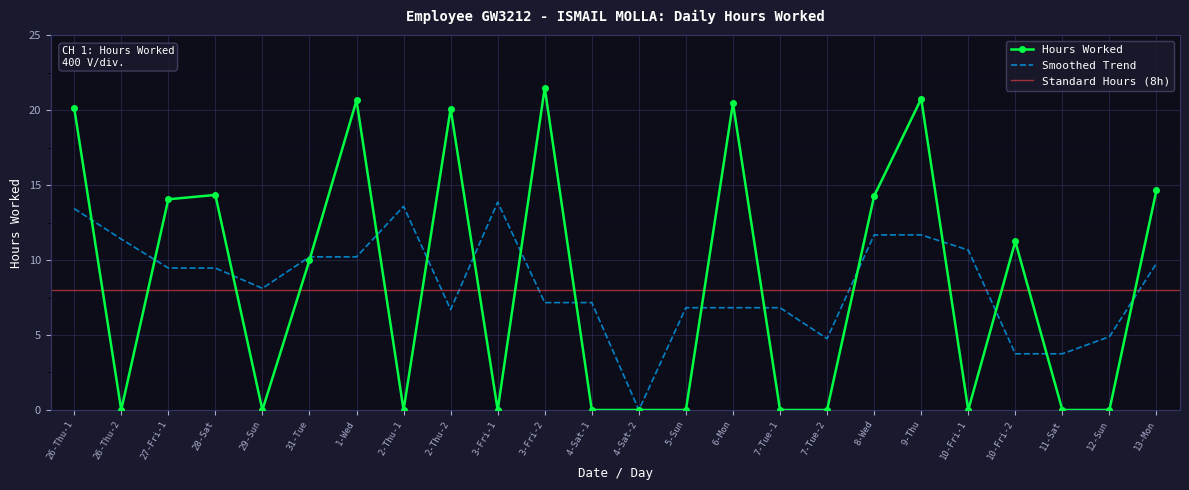

True or false: there are more than 2 points higher than both neighbors.

True